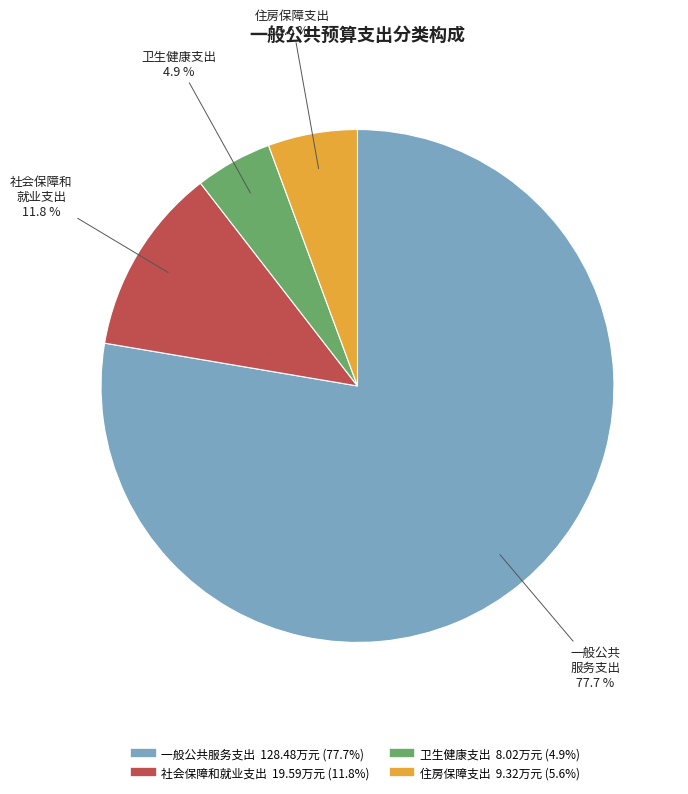

True or false: 社会保障和就业支出 accounts for 12% of the total.

True